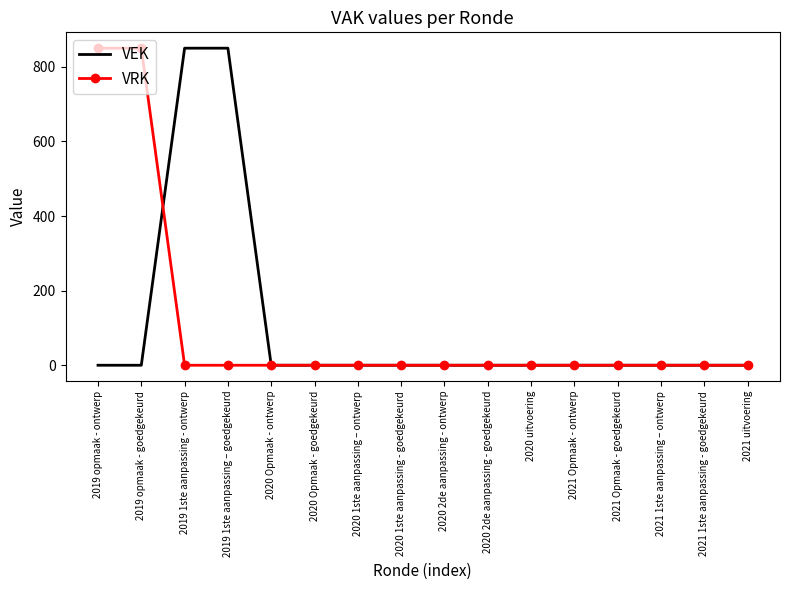

At 2019 1ste aanpassing – goedgekeurd, list the series in order from smallest to largest.

VRK, VEK